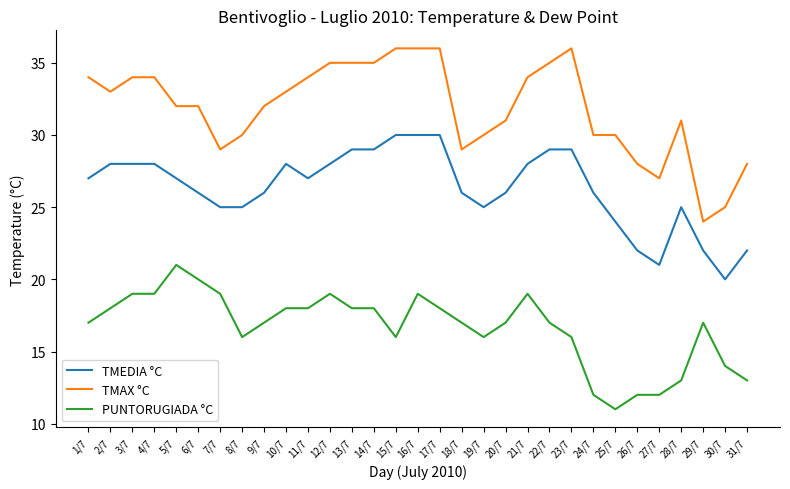

Is this an area chart (filled region under the line)?

No